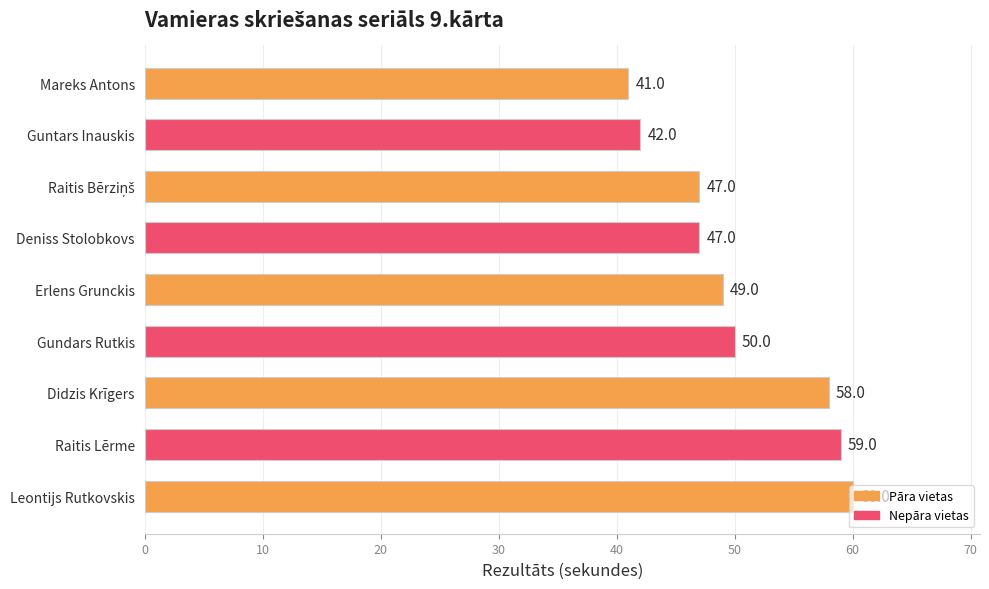

What is the sum of all values?

453